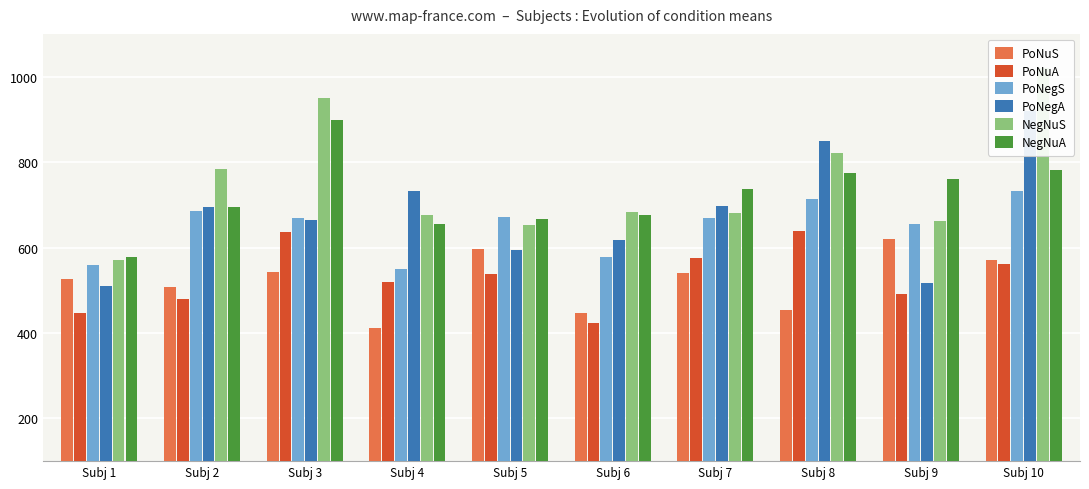

Which series has the widest spread of values?

NegNuS